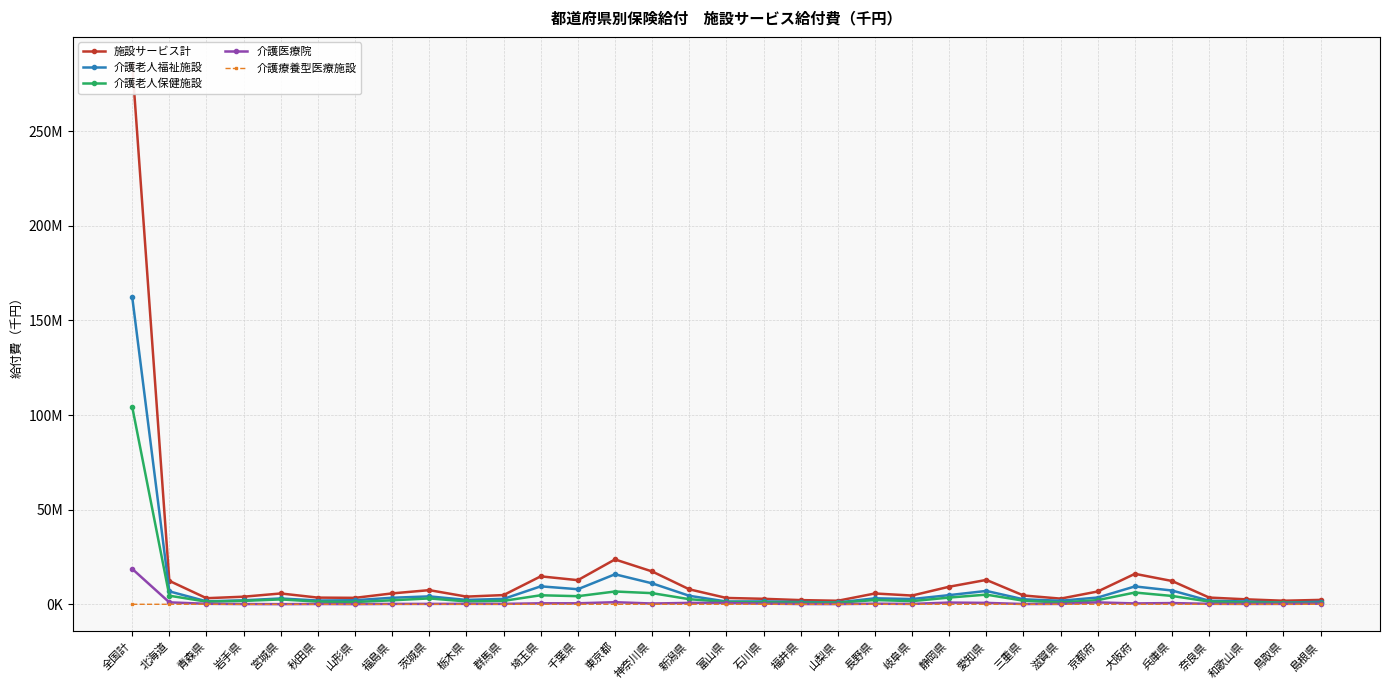

At 長野県, list the series in order from largest to smallest.

施設サービス計, 介護老人福祉施設, 介護老人保健施設, 介護医療院, 介護療養型医療施設